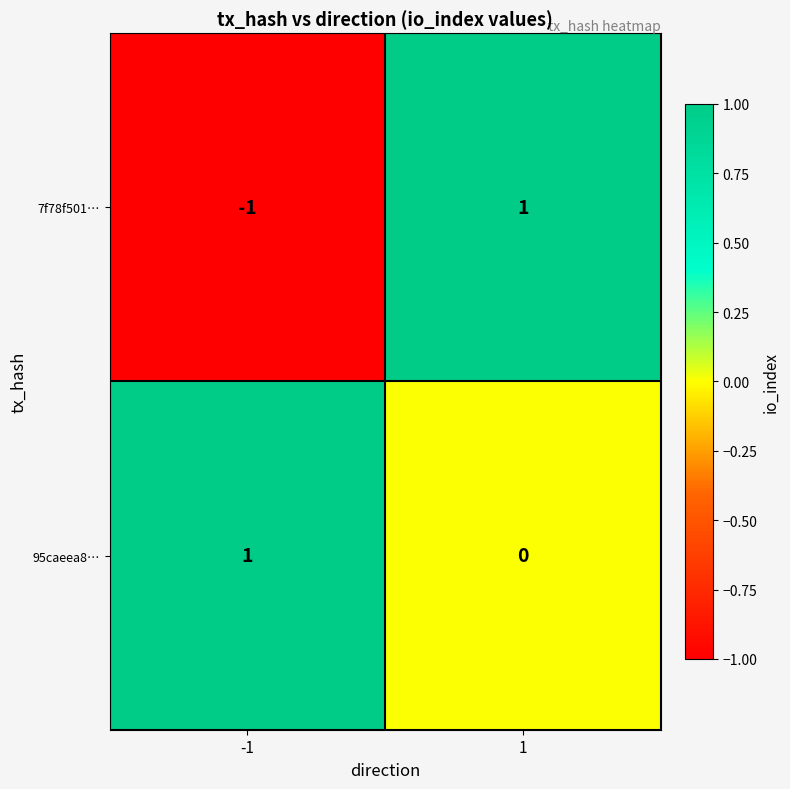

How many distinct data groups are displayed?

2